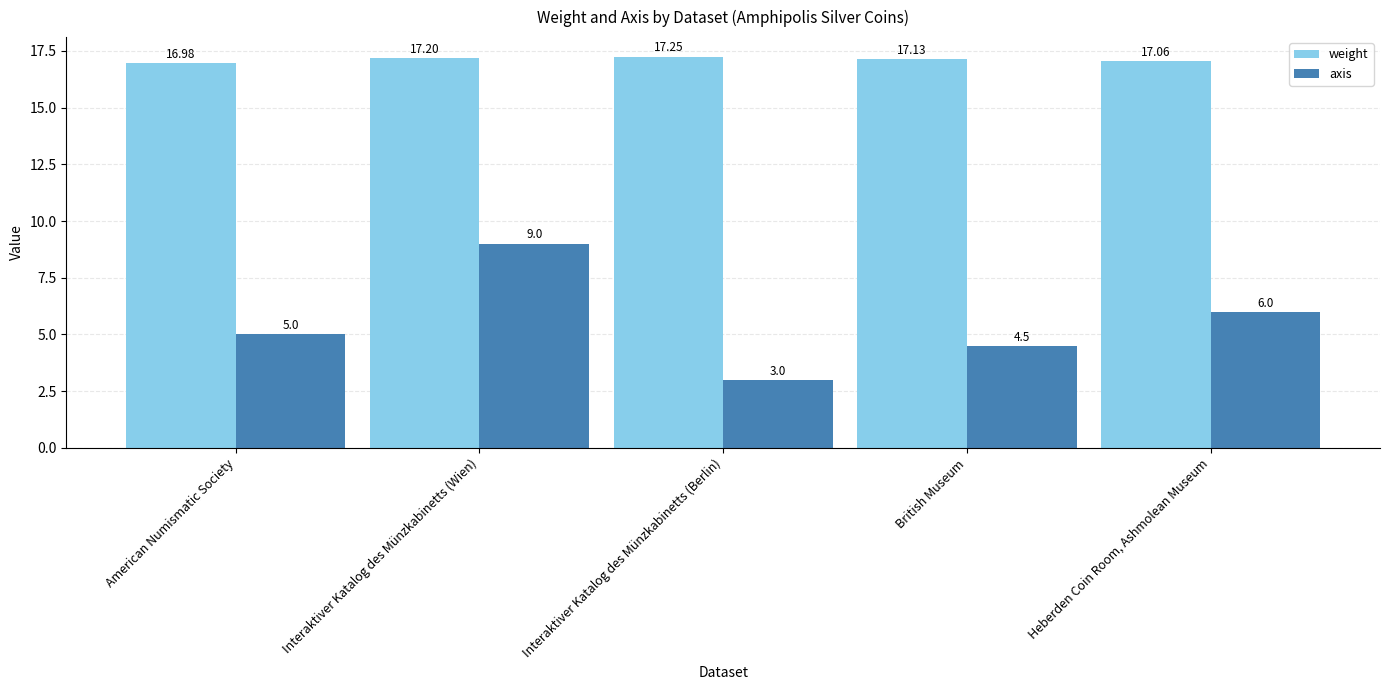

Is the value of weight at Interaktiver Katalog des Münzkabinetts (Berlin) greater than the value of axis at Interaktiver Katalog des Münzkabinetts (Berlin)?

Yes